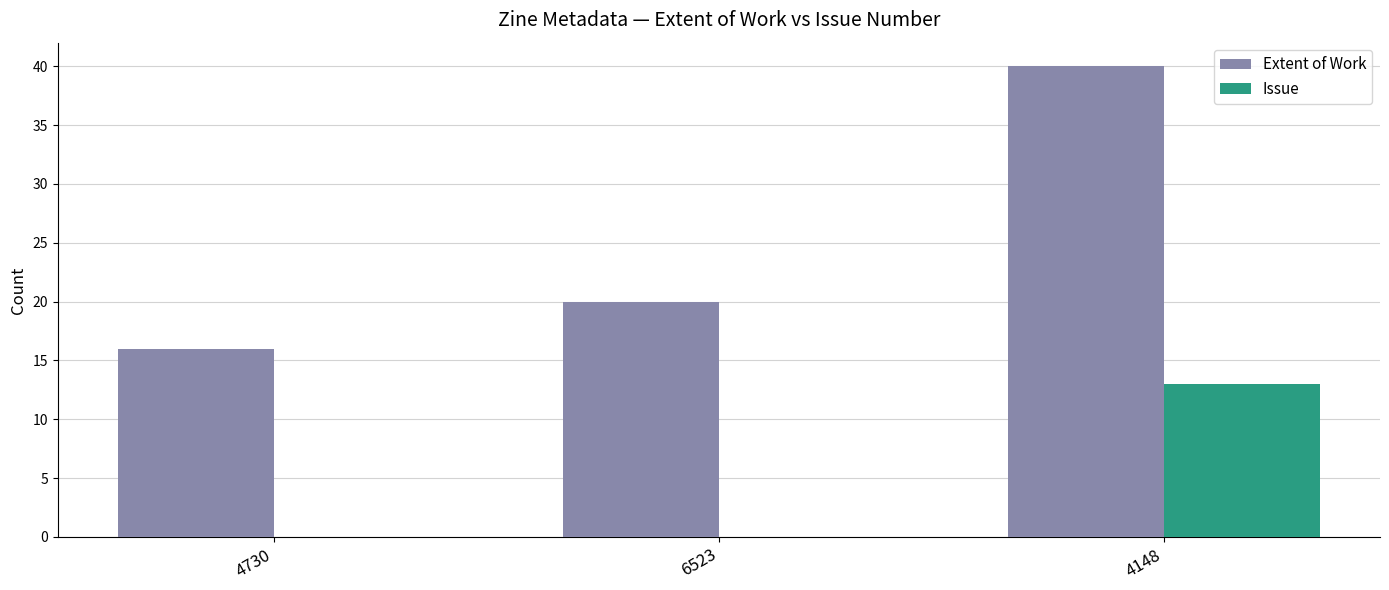

Which series has the largest range (max minus min)?

Extent of Work